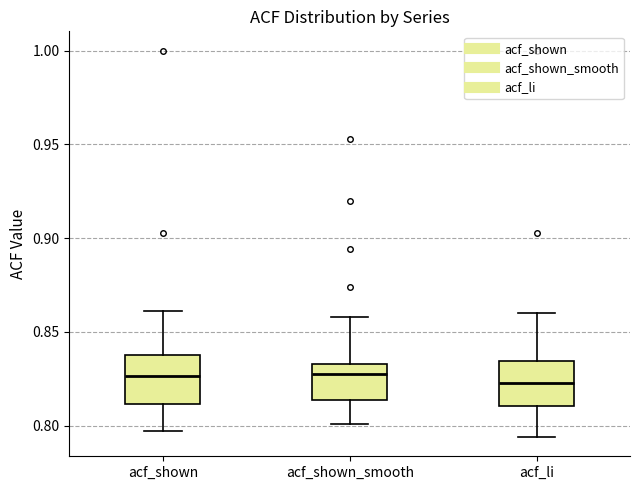

Reading left to right, transcribe this box plot: for each box, give where its median line is, the range the box spans, and where its two whiskers end, as read against the y-axis. The values are not printed on the chart, so give them approximately, as read against the axis.

acf_shown: median 0.825, box 0.810 to 0.840, whiskers 0.795 to 0.860
acf_shown_smooth: median 0.830, box 0.815 to 0.835, whiskers 0.800 to 0.860
acf_li: median 0.825, box 0.810 to 0.835, whiskers 0.795 to 0.860